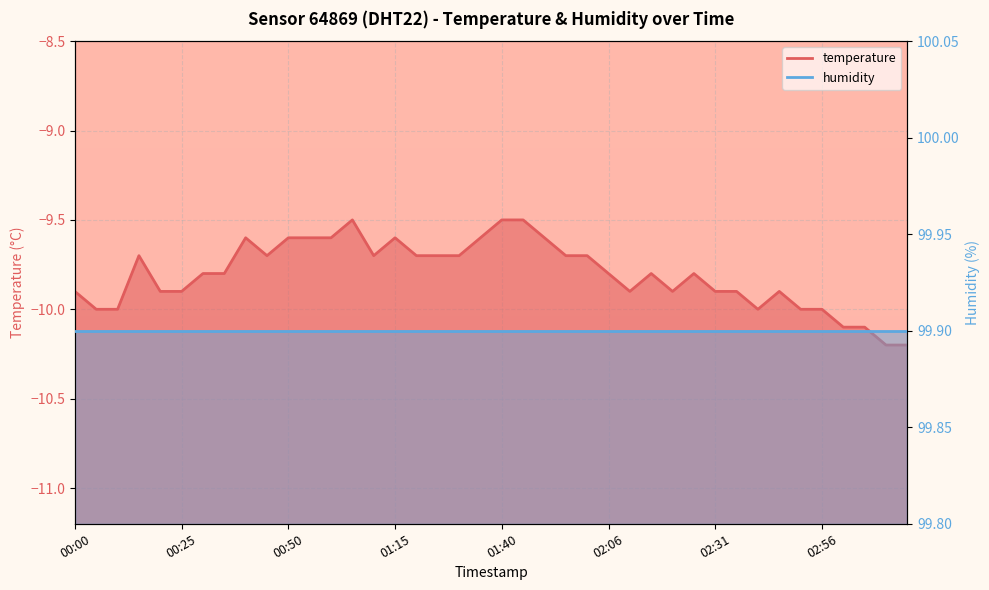

Reading left to right, extract all data points from this chart.

00:00=-9.9	00:05=-10.0	00:10=-10.0	00:15=-9.7	00:20=-9.9	00:25=-9.9	00:30=-9.8	00:35=-9.8	00:40=-9.6	00:45=-9.7	00:50=-9.6	00:55=-9.6	01:00=-9.6	01:05=-9.5	01:10=-9.7	01:15=-9.6	01:20=-9.7	01:25=-9.7	01:30=-9.7	01:35=-9.6	01:40=-9.5	01:45=-9.5	01:51=-9.6	01:56=-9.7	02:01=-9.7	02:06=-9.8	02:11=-9.9	02:16=-9.8	02:21=-9.9	02:26=-9.8	02:31=-9.9	02:36=-9.9	02:41=-10.0	02:46=-9.9	02:51=-10.0	02:56=-10.0	03:01=-10.1	03:06=-10.1	03:11=-10.2	03:16=-10.2